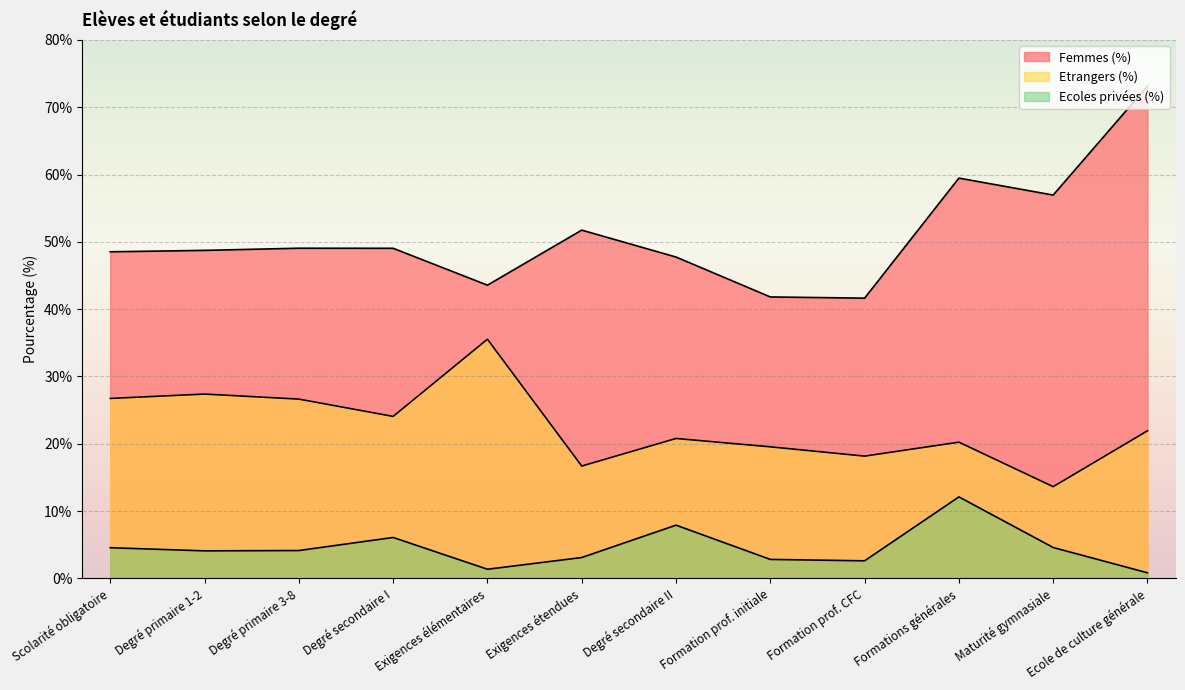

How many data points in Etrangers (%) are above 21?

6